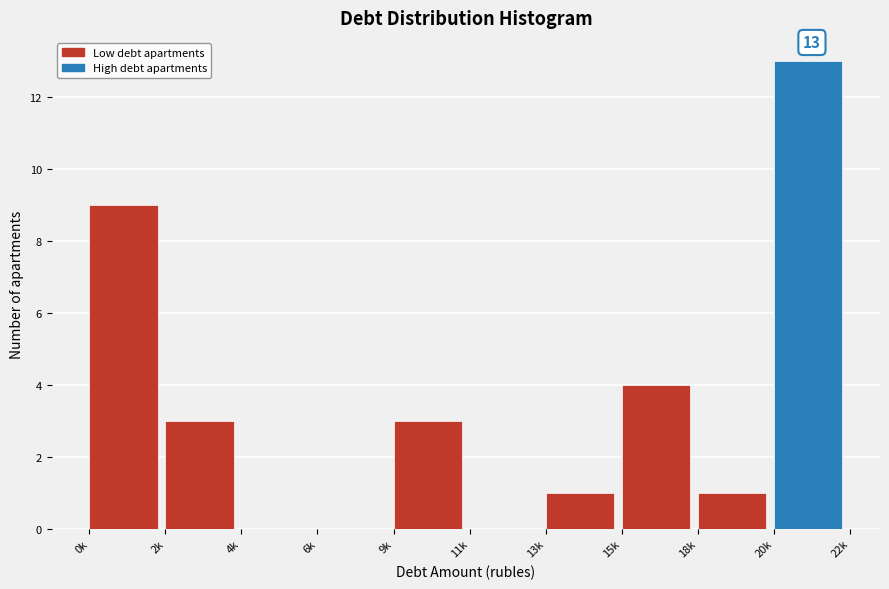

Reading left to right, list all the values displayed in this chart.

0k=9	2k=3	4k=0	6k=0	9k=3	11k=0	13k=1	15k=4	18k=1	20k=13